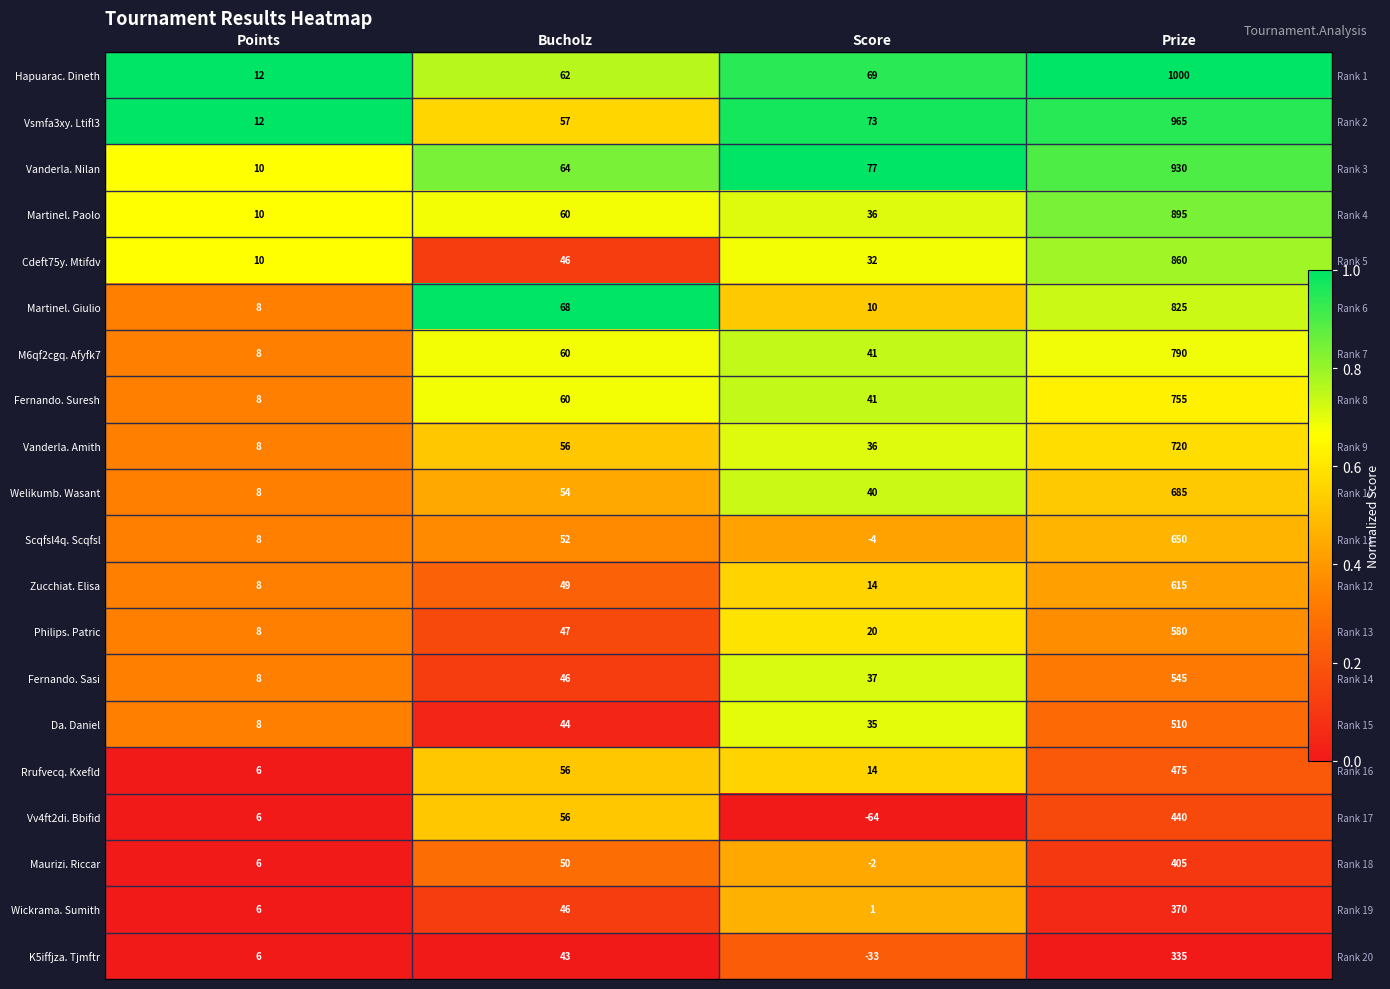

Where is Vanderla. Nilan nearest to the value 0?

Points